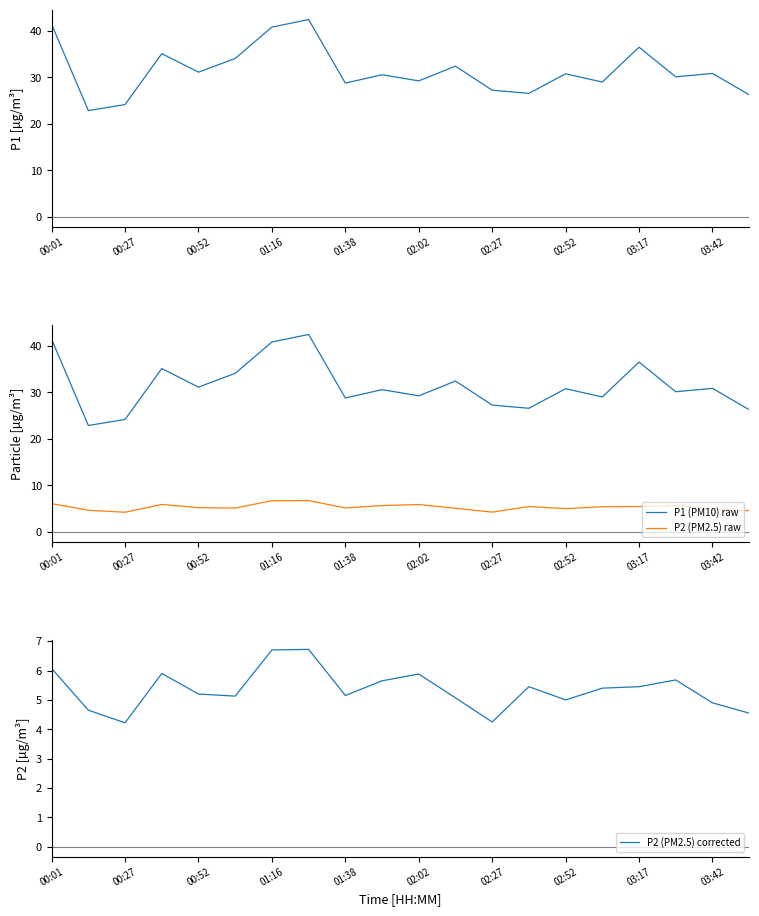

What is the minimum value for P2 (PM2.5) raw?

4.2